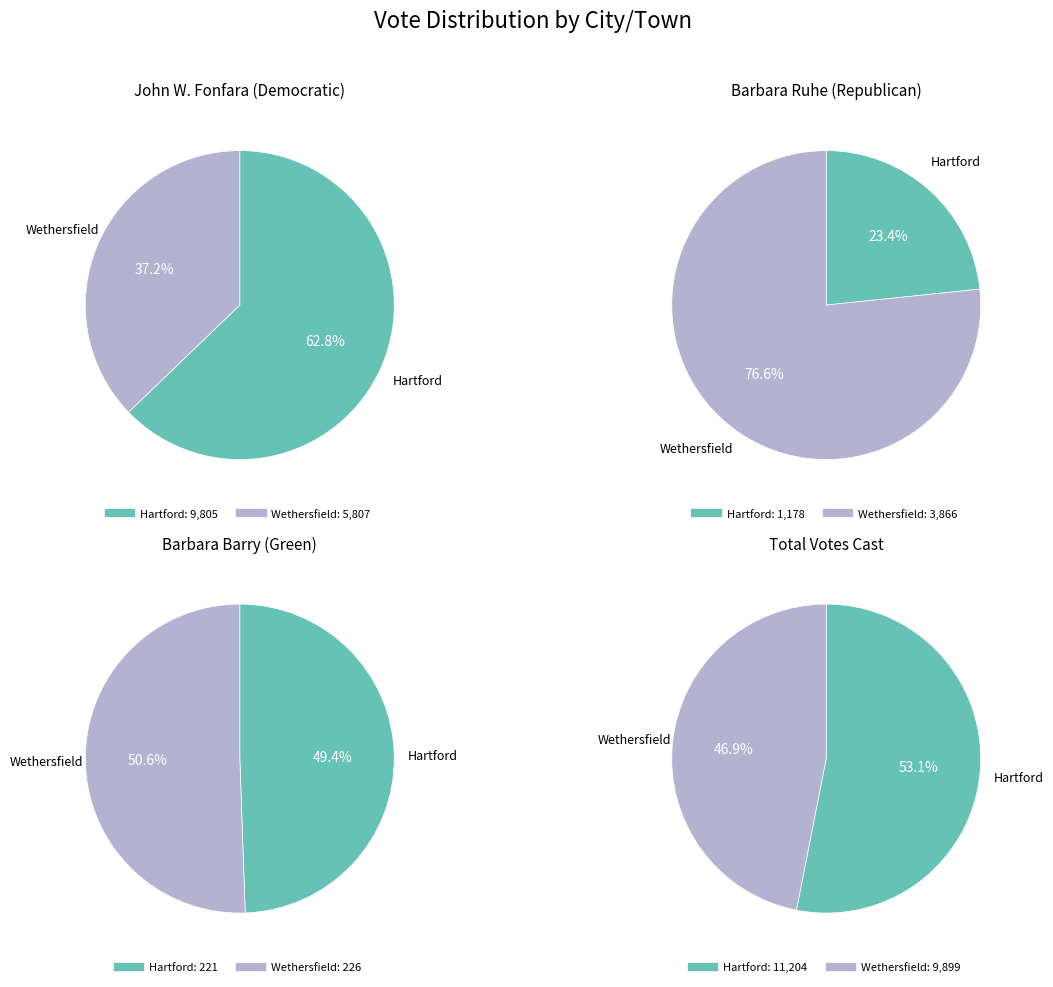

Does any single category account for the majority?

Yes